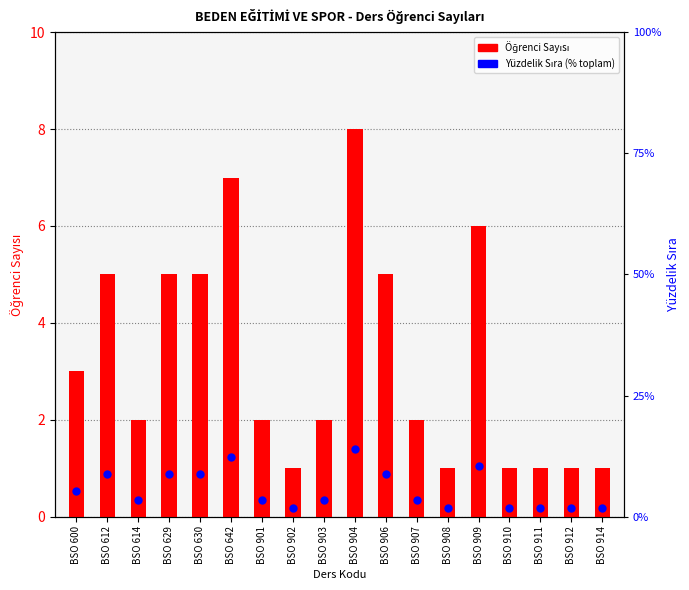

At which label does Yüzdelik Sıra (% toplam) reach its minimum?

BSO 902